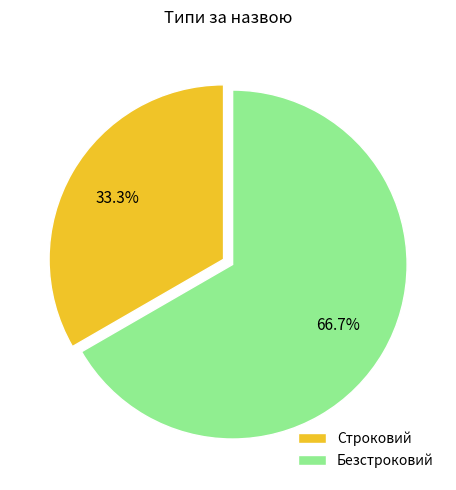

Is it true that Безстроковий is 59% of the pie?

False